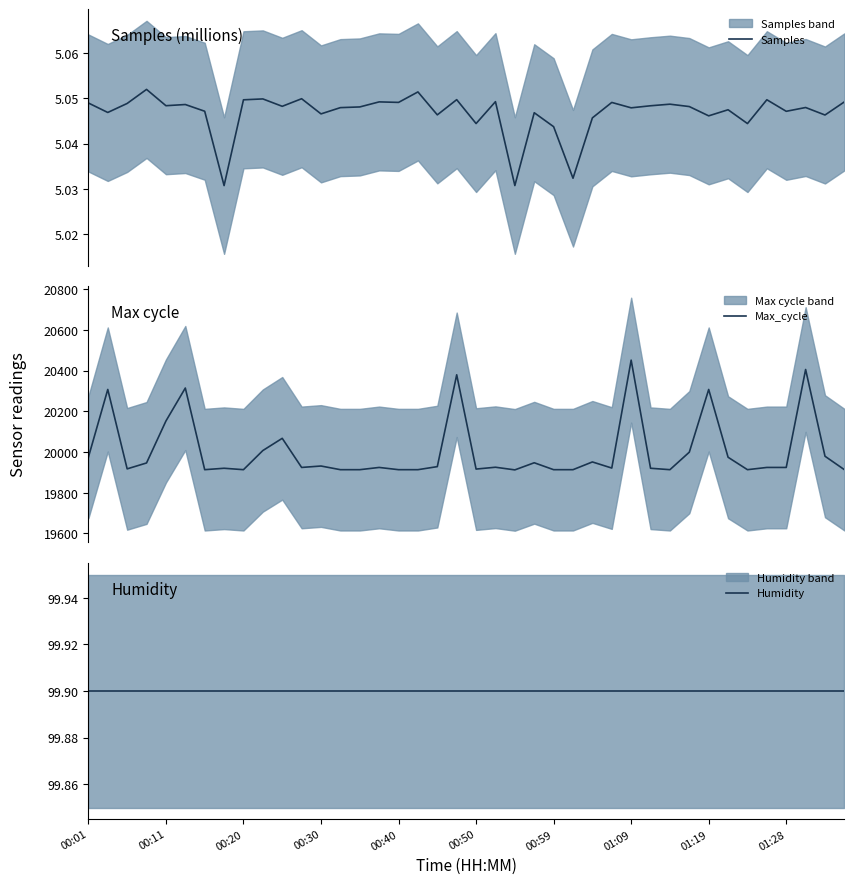

What is the label of the 21st point from the right?

19